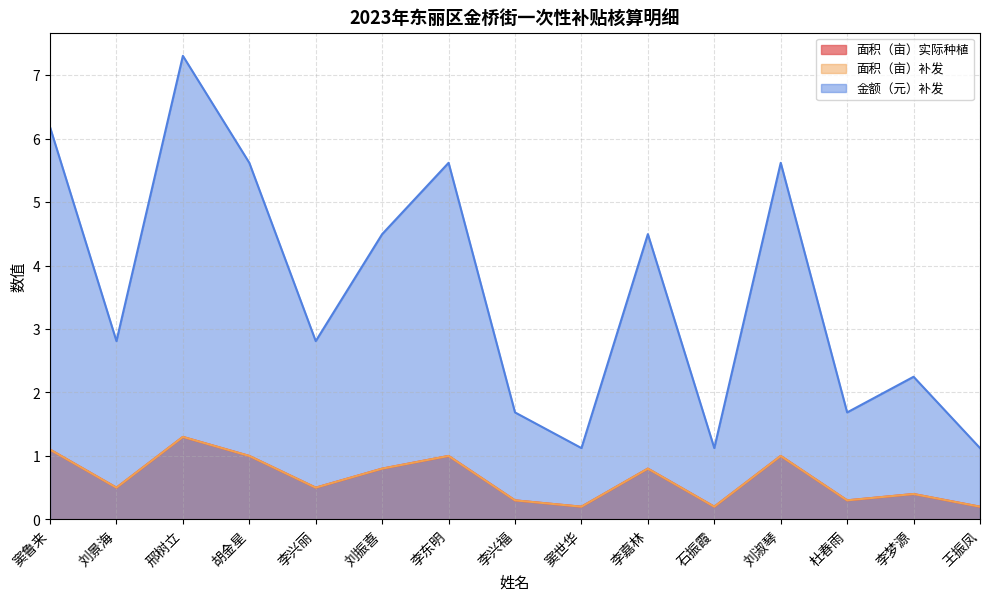

What is the greatest value displayed?

7.3